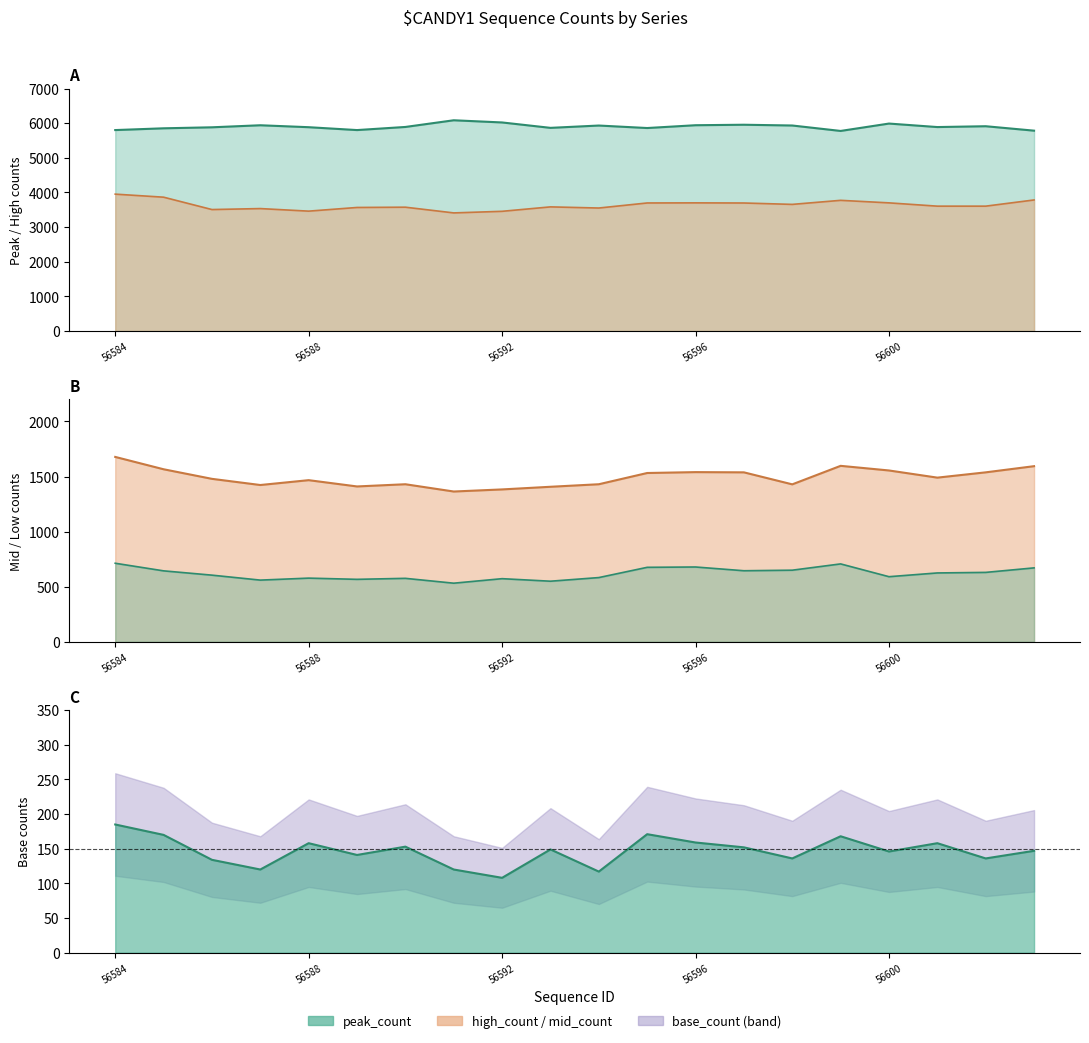

What is the difference between the base_count values at 56589 and 56592?

33